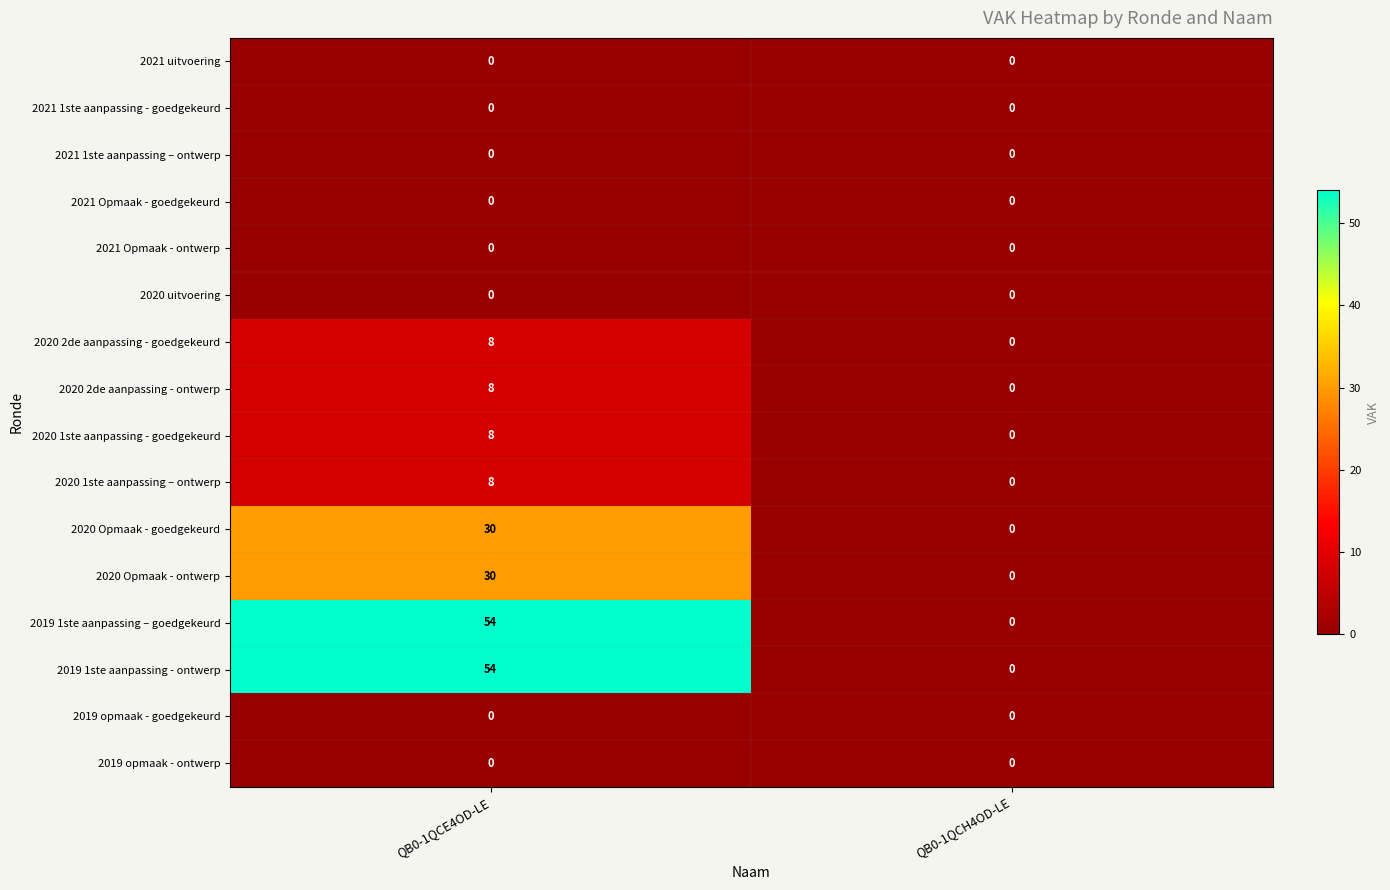

Count the number of categories in the chart.

2